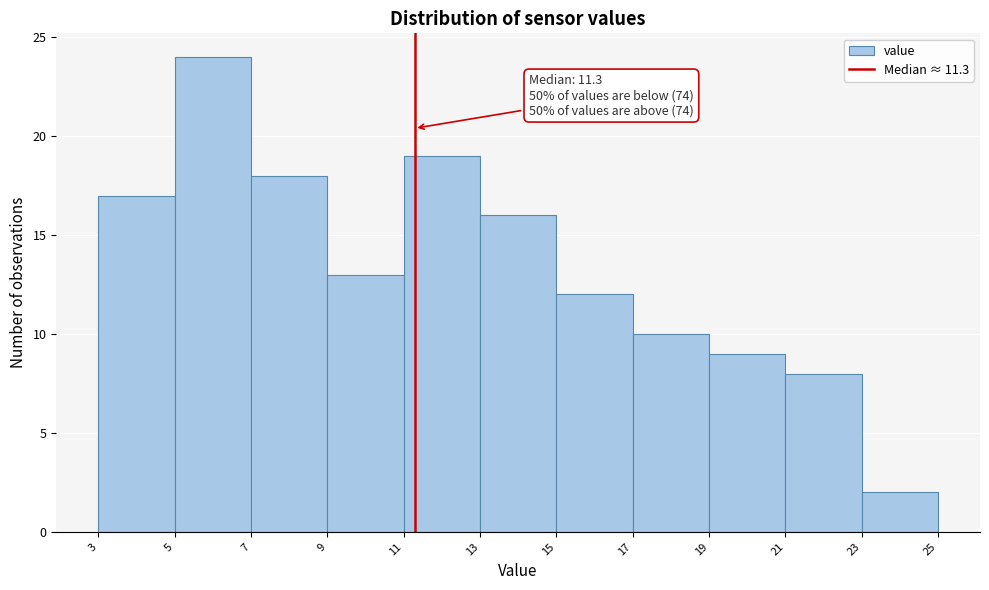

Which range on the x-axis has the tallest bar?

5 to 7